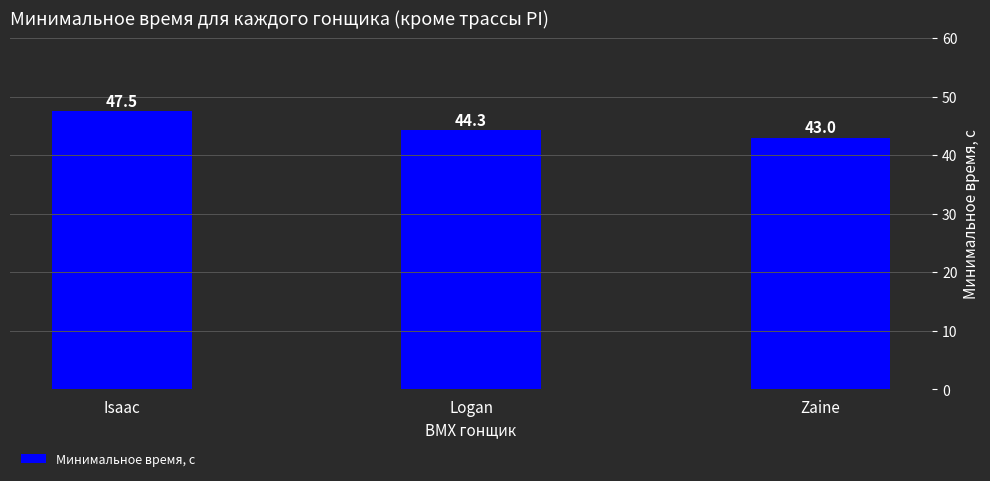

How many values are below 44?

1